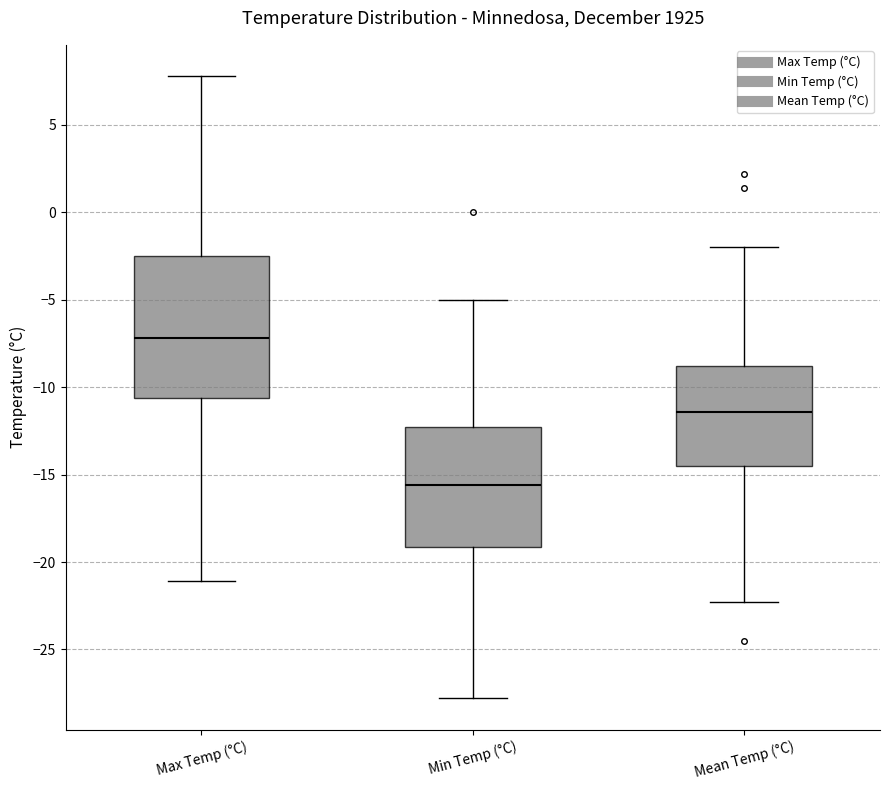

Which box's median line is the lowest?

Min Temp (°C)